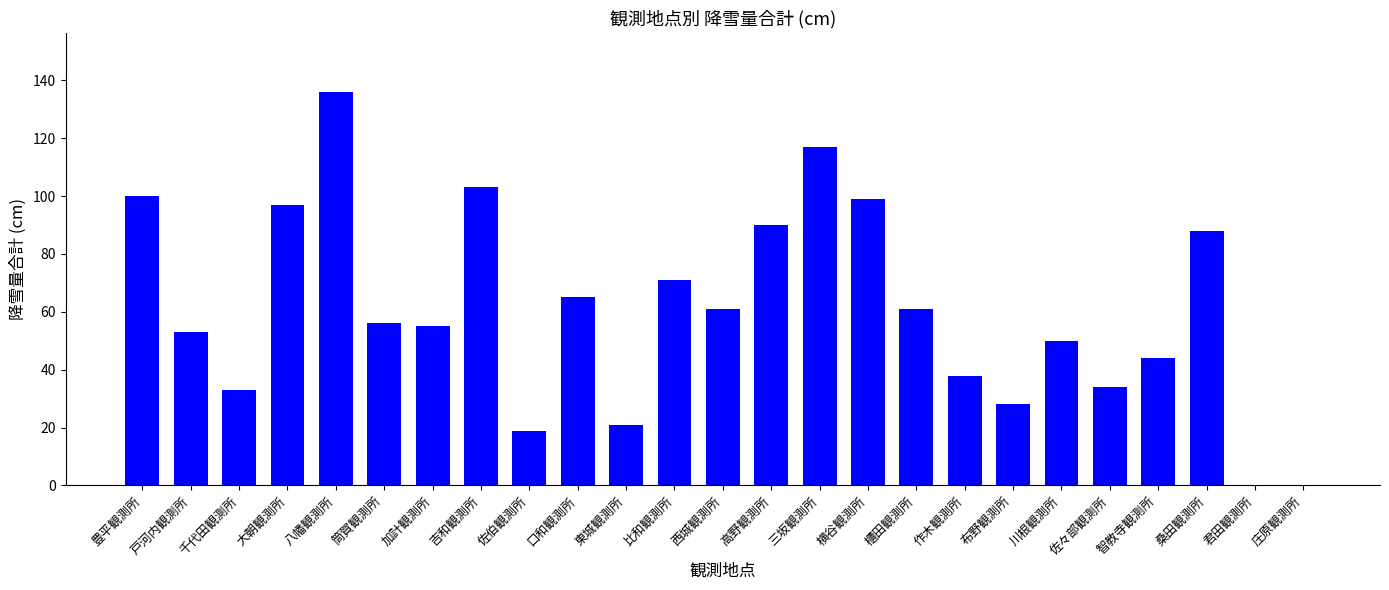

Is it true that the value at 大朝観測所 is 62?

False